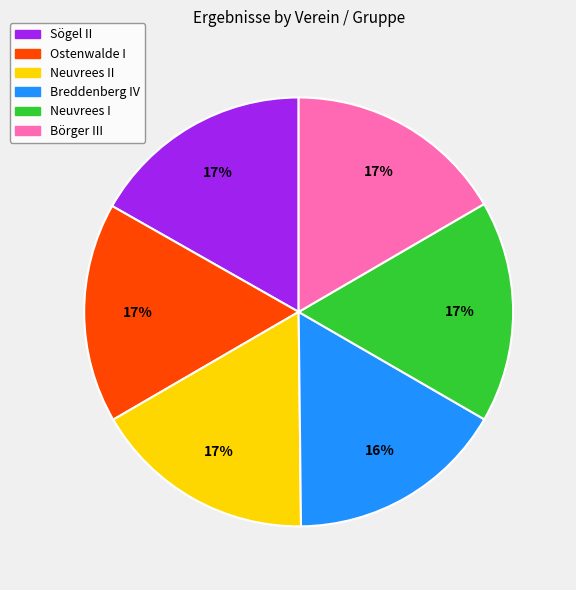

Is there any slice that represents more than half of the pie?

No